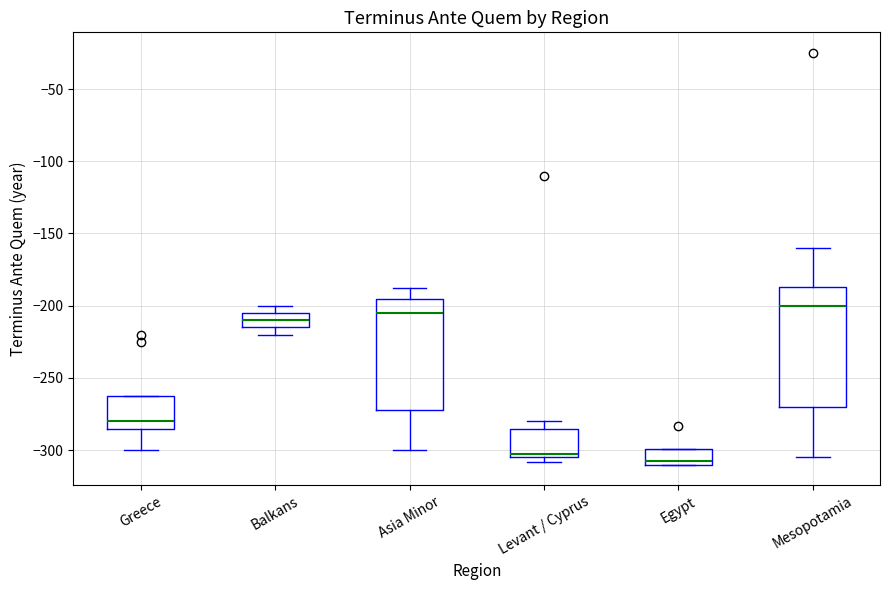

Comparing the boxes themselves (not the whiskers), which one is the tallest?

Mesopotamia